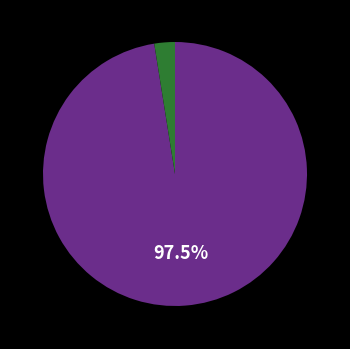

Is there any slice that represents more than half of the pie?

Yes